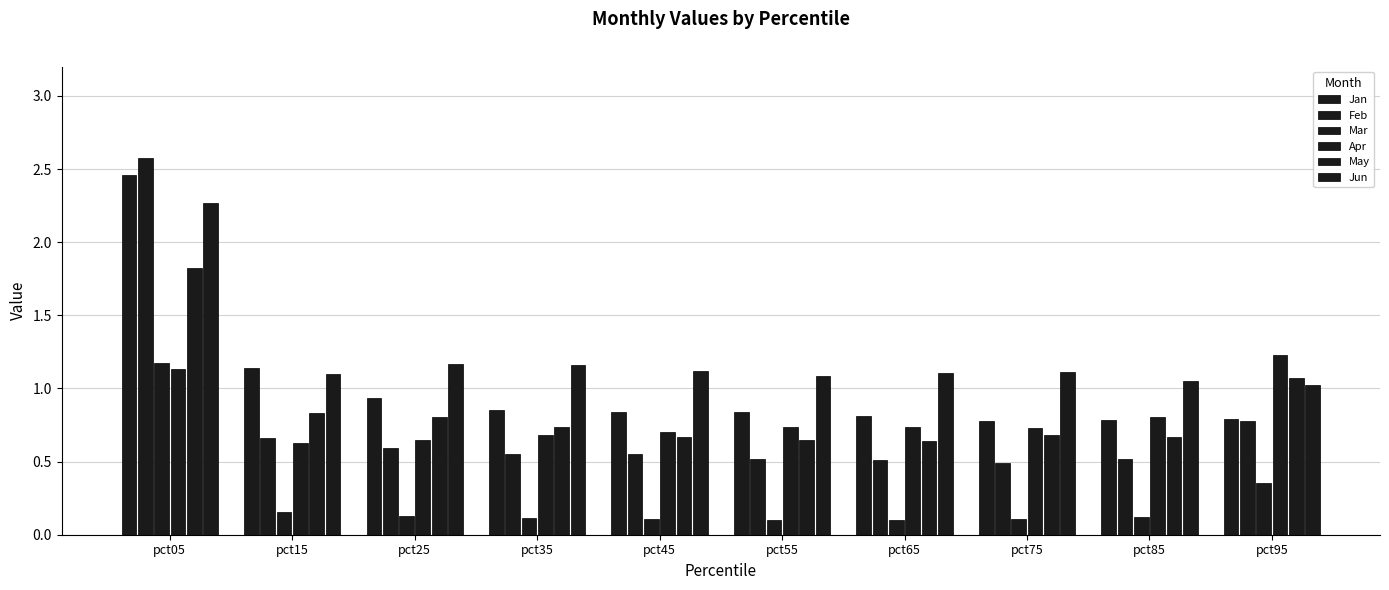

At which label does Jan reach its minimum?

pct75